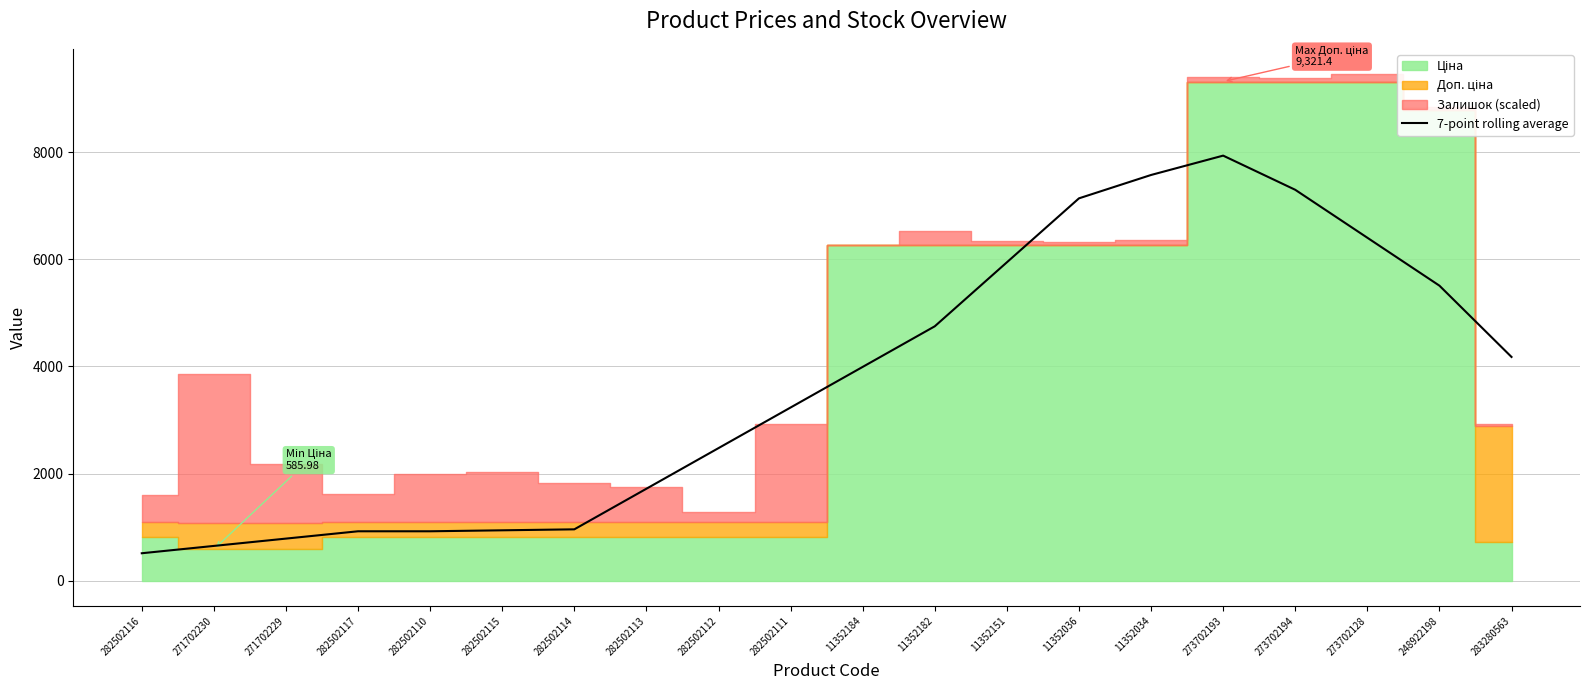

True or false: 7-point rolling average has a value of 658.5 at 282502113.

False